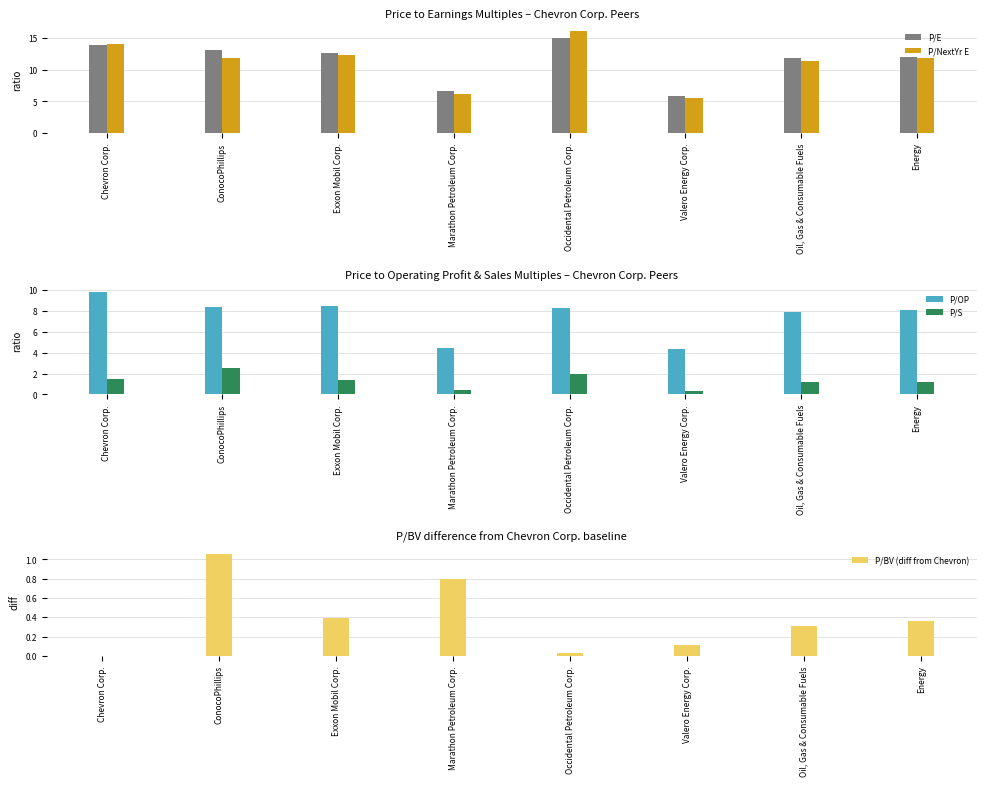

Reading left to right, list all the values displayed in this chart.

P/E: 13.8	13.1	12.7	6.6	15.0	5.8	11.8	12.0
P/NextYr E: 14.0	11.9	12.3	6.1	16.1	5.5	11.4	11.8
P/OP: 9.8	8.3	8.4	4.4	8.3	4.3	7.9	8.1
P/S: 1.5	2.5	1.4	0.4	2.0	0.3	1.2	1.2